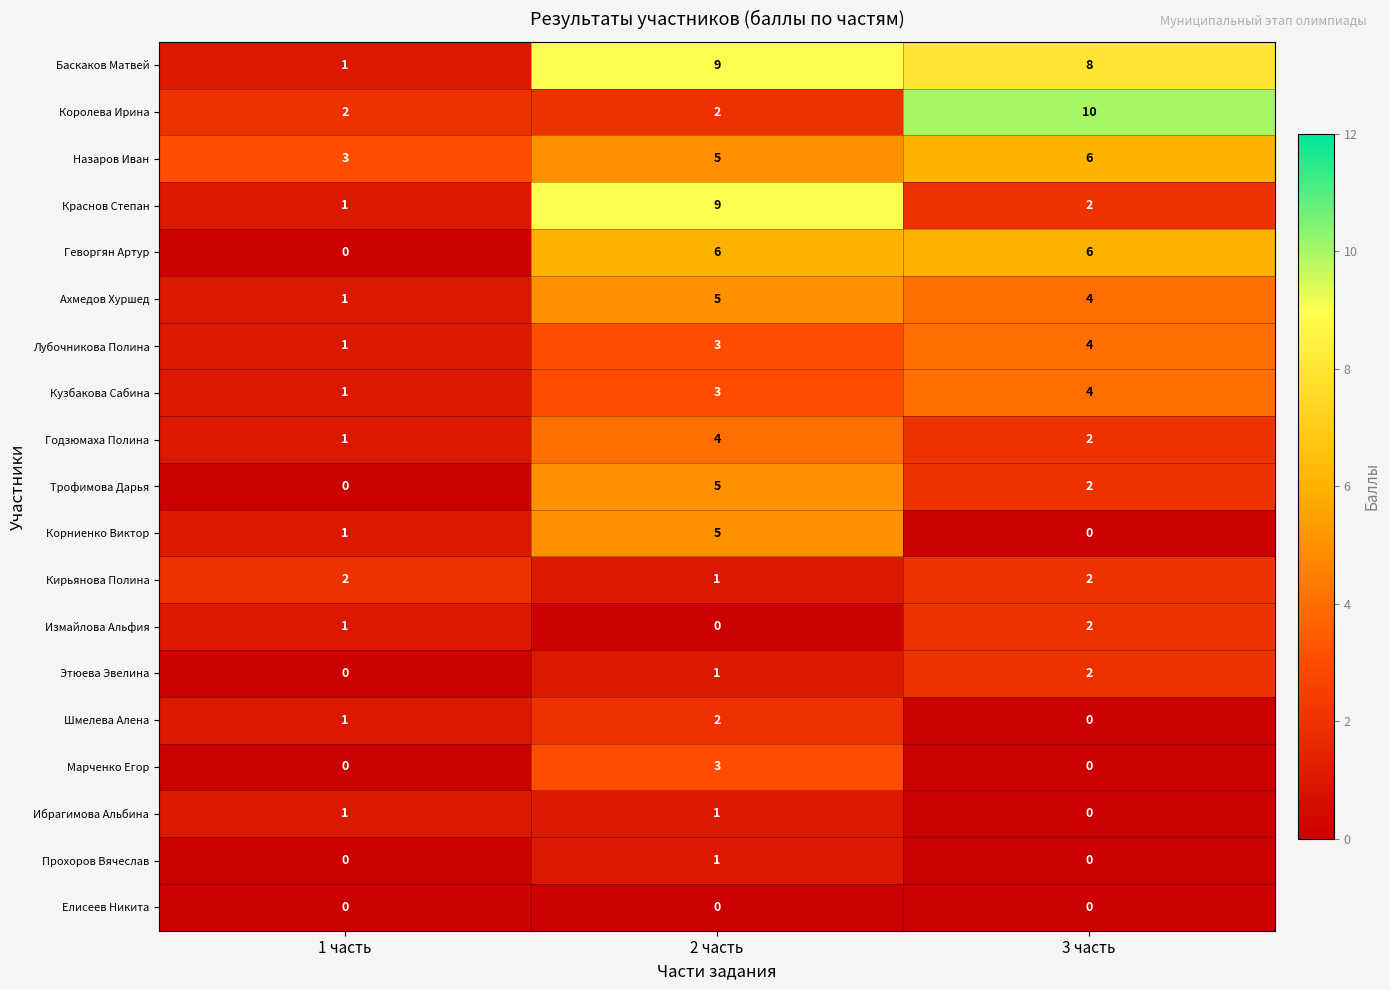

At how many categories does at least one series exceed 2?

3